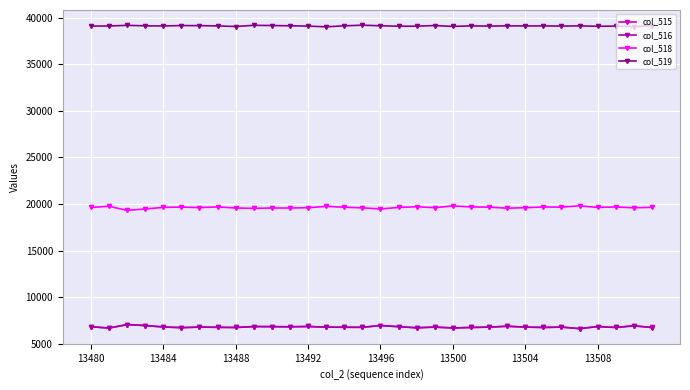

What is the value of the col_516 point at the 24th from the left?

6871